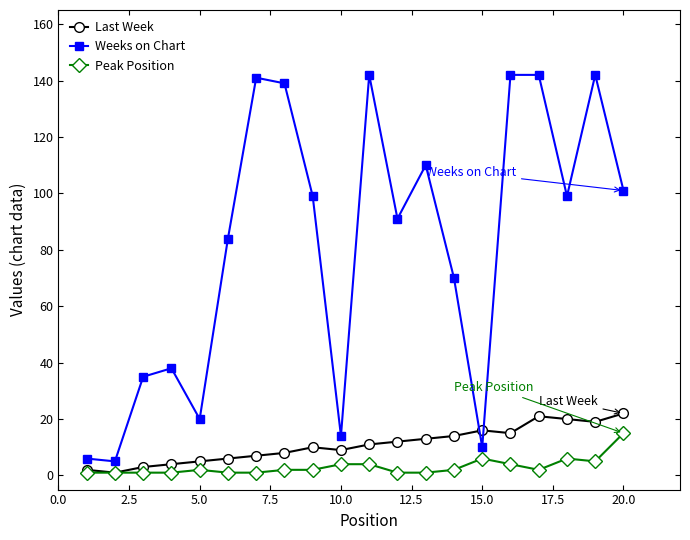

How many categories are shown in the chart?

20